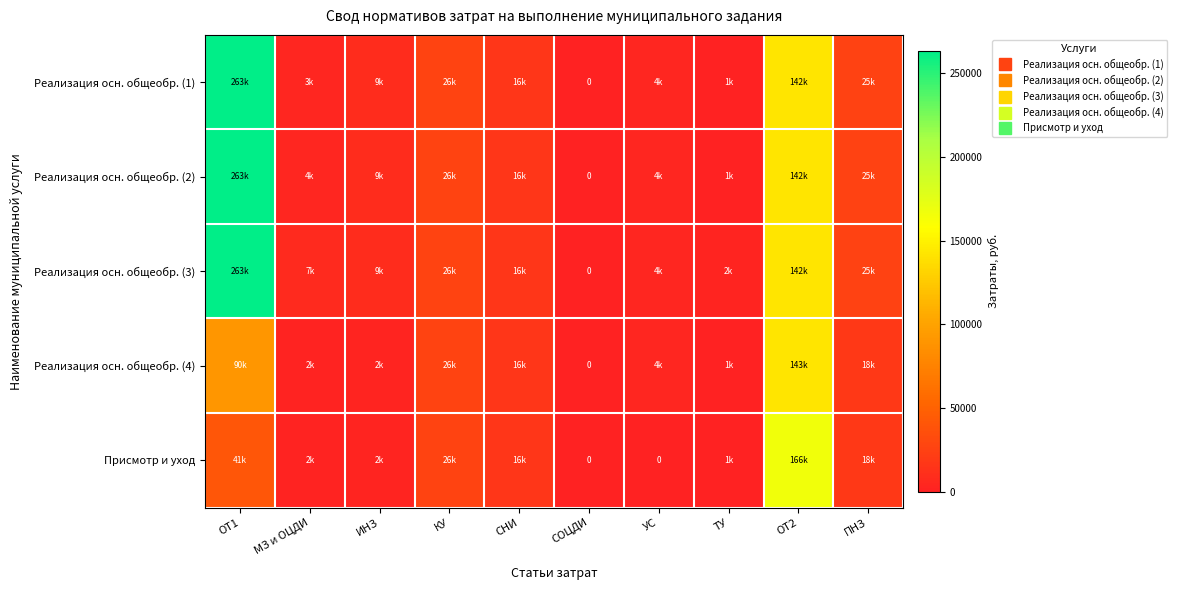

At which category is the sum across all series the highest?

ОТ1